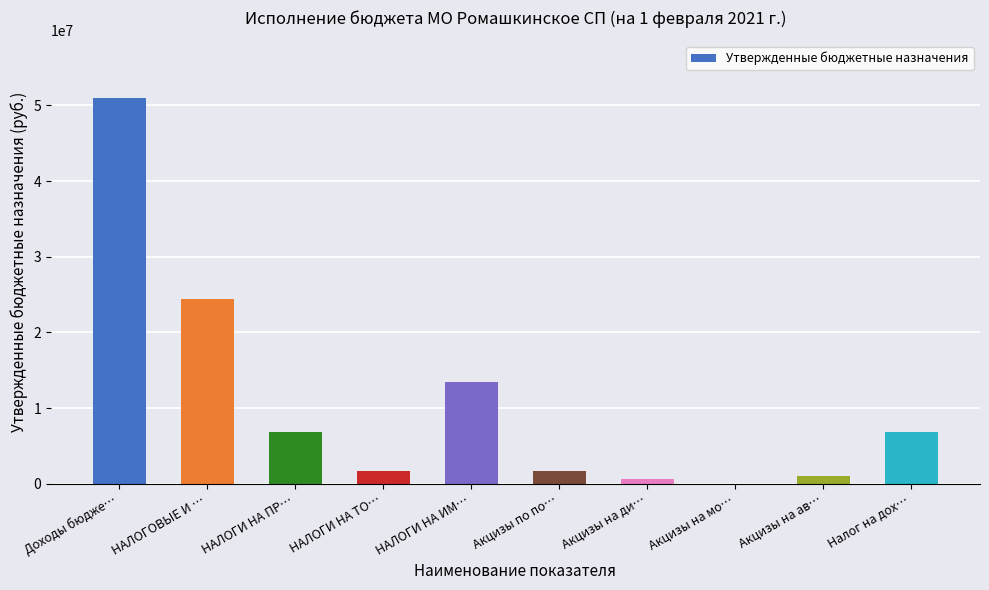

Approximately how many times larger is the value at НАЛОГИ НА ИМ… compared to Доходы бюдже…?

0.3